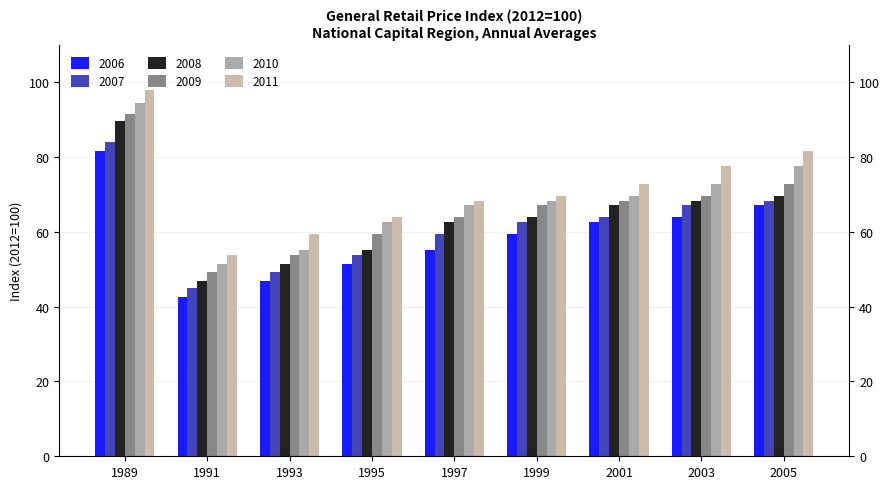

How many bars are there in each group?

6